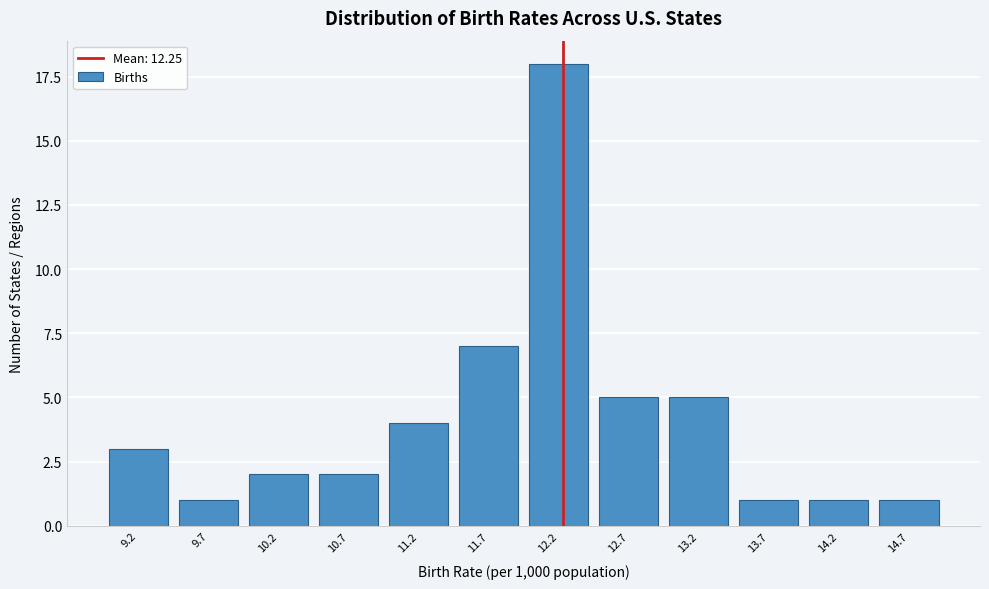

Reading left to right, extract all data points from this chart.

3	1	2	2	4	7	18	5	5	1	1	1